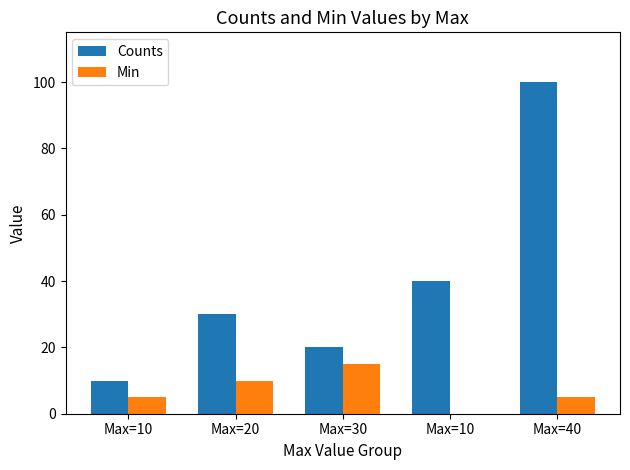

What is the value of the Counts bar at the 1st from the left?

10